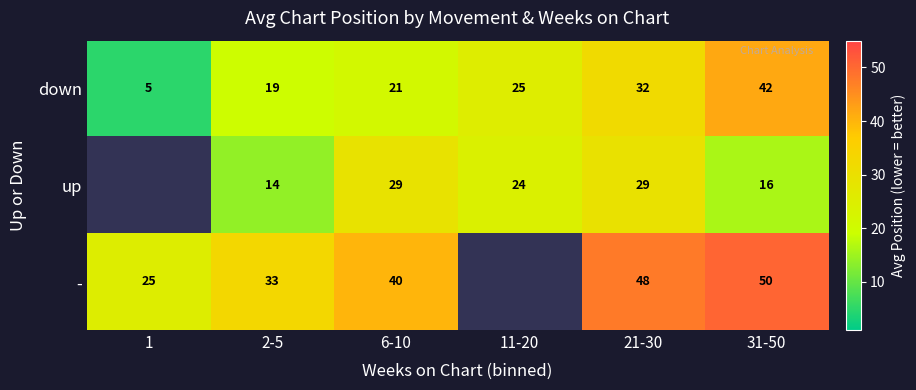

At which label is down closest to 23?

6-10